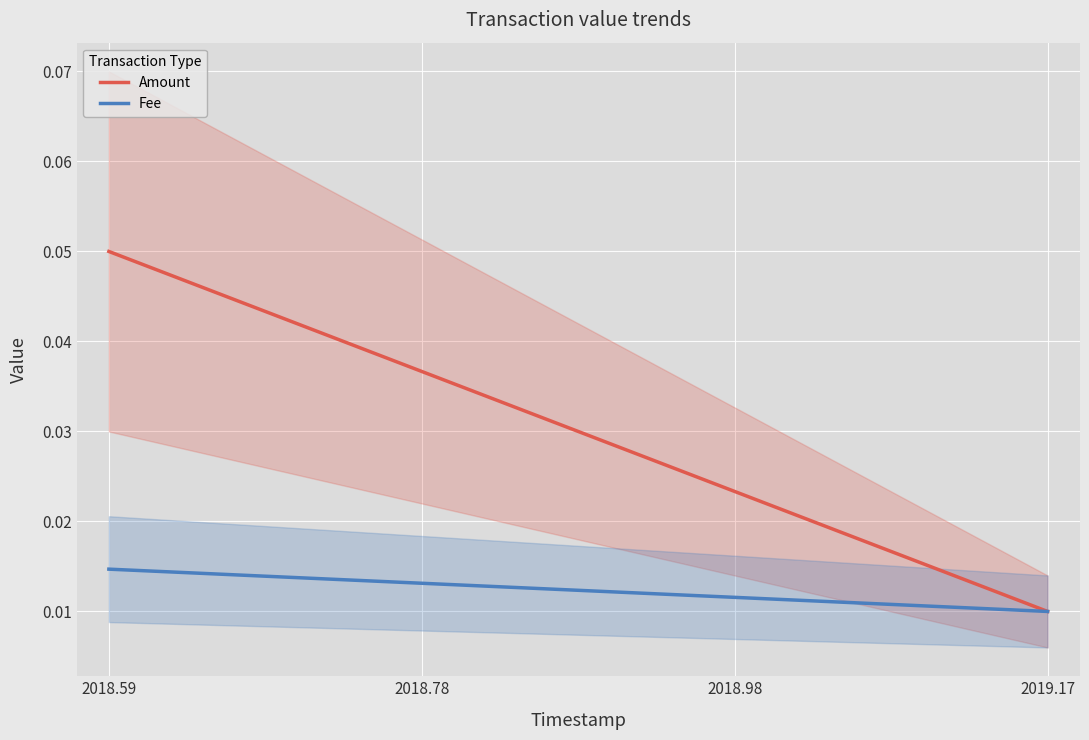

What is the highest value of the Amount series?

0.1